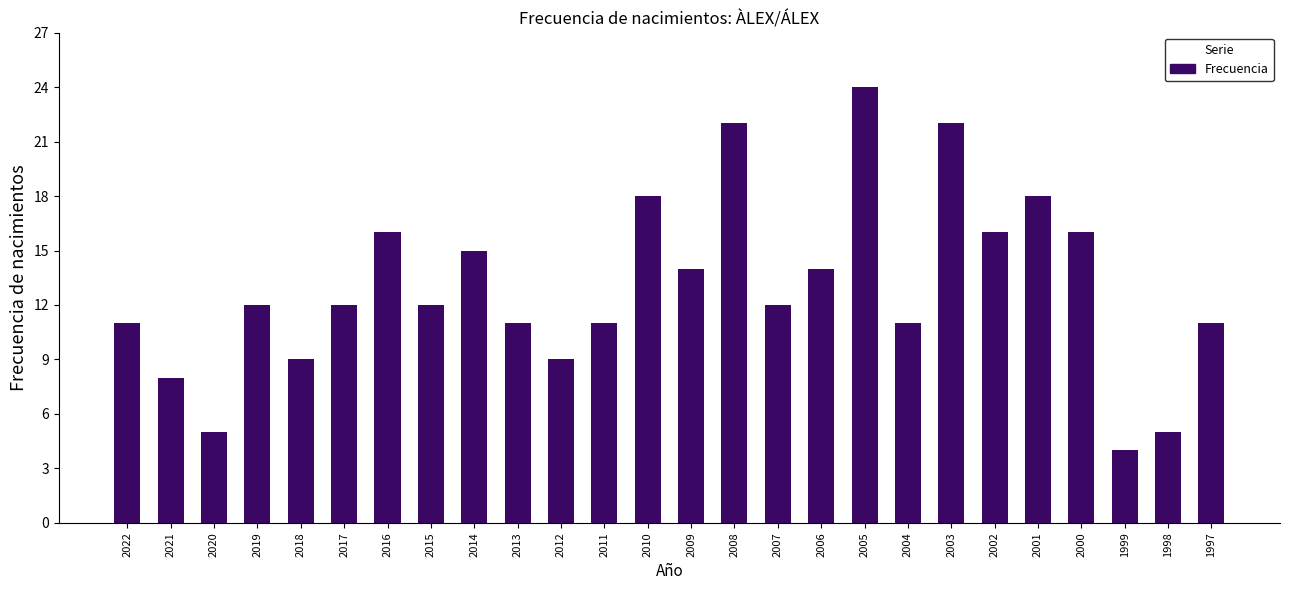

Reading left to right, list all the values displayed in this chart.

11	8	5	12	9	12	16	12	15	11	9	11	18	14	22	12	14	24	11	22	16	18	16	4	5	11